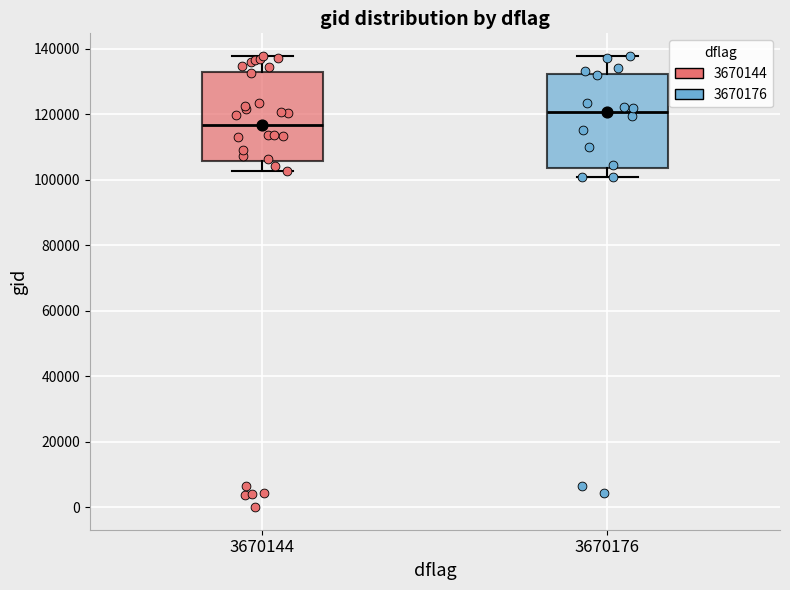

Which box's median line is the highest?

3670176